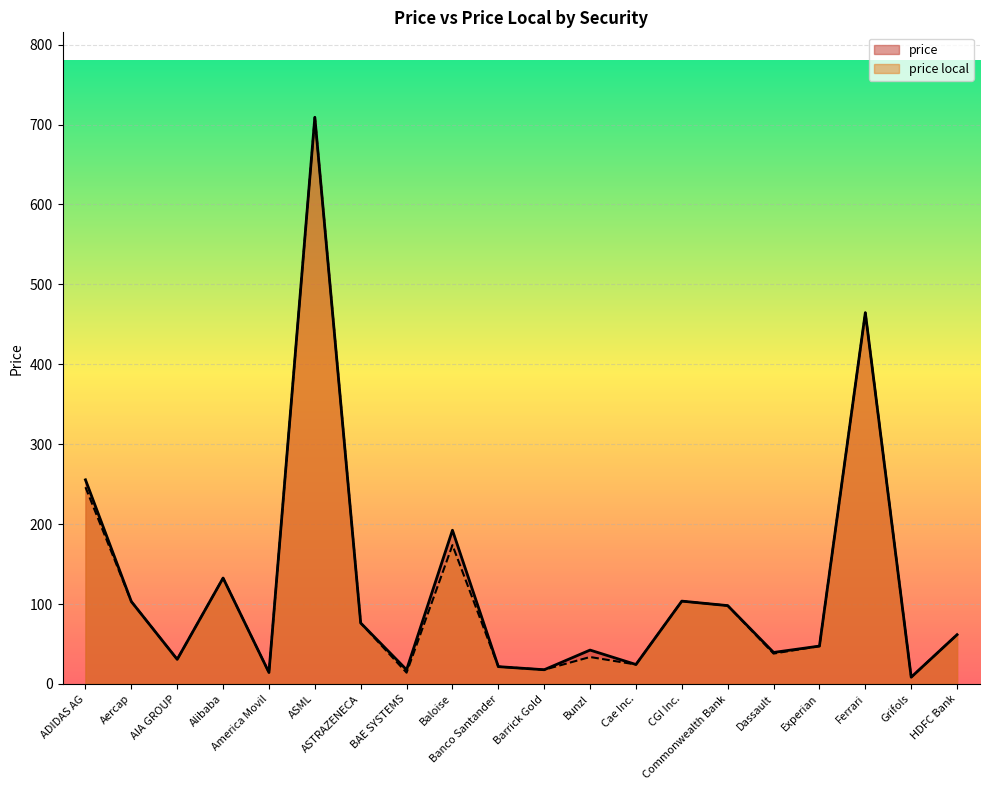

What is the total value across all series at America Movil?

28.5